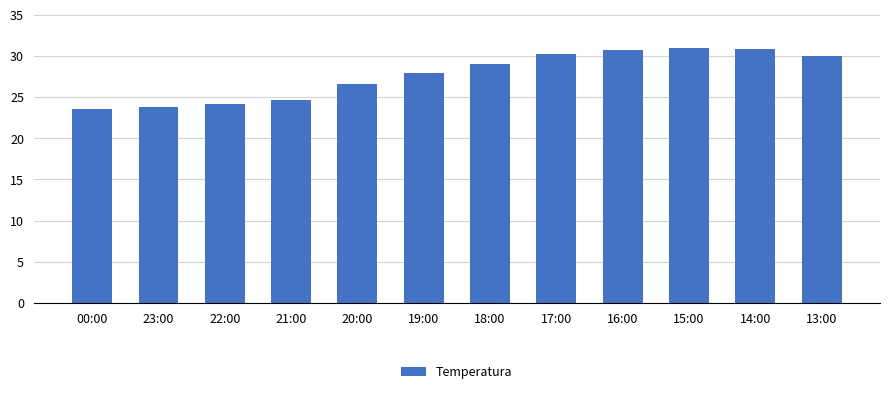

What is the approximate value at 15:00?

30.9